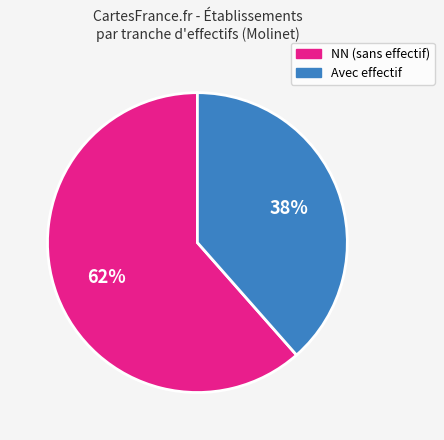

Between NN (sans effectif) and Avec effectif, which is larger?

NN (sans effectif)